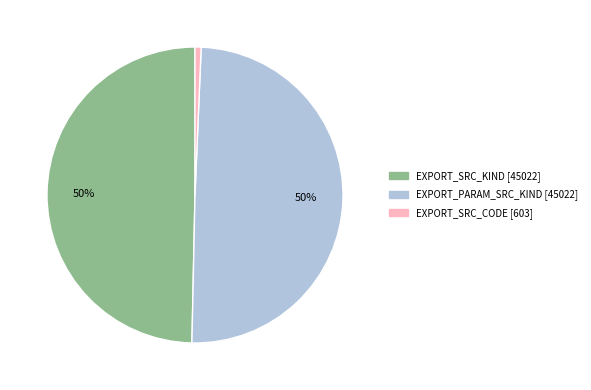

To the nearest percent, what is the difference between the largest and smallest slice percentages?

49%